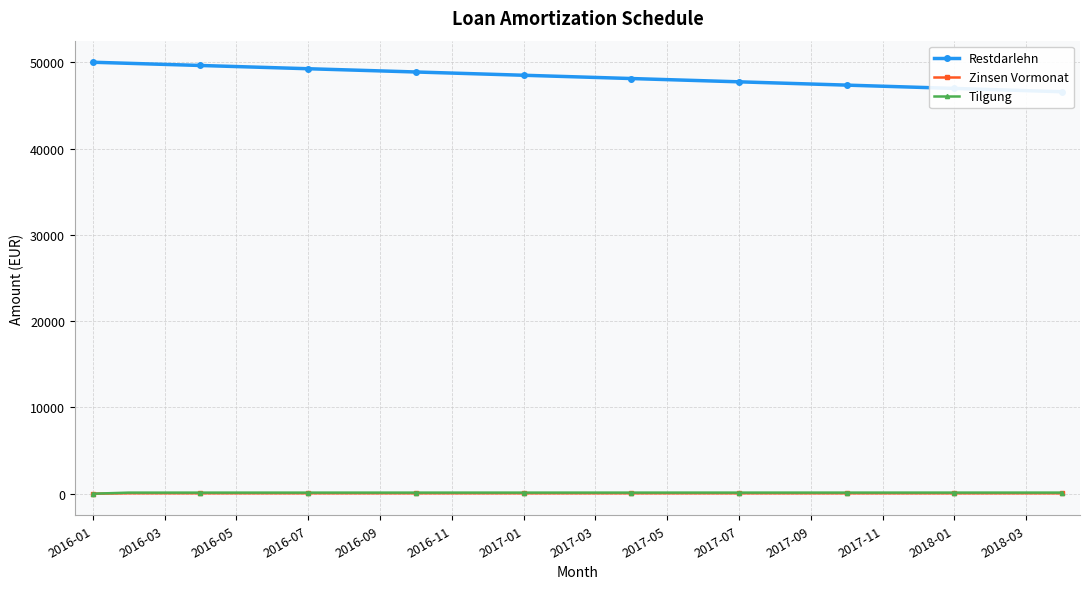

The Tilgung series shows 182.9 at 2018-01. True or false?

False